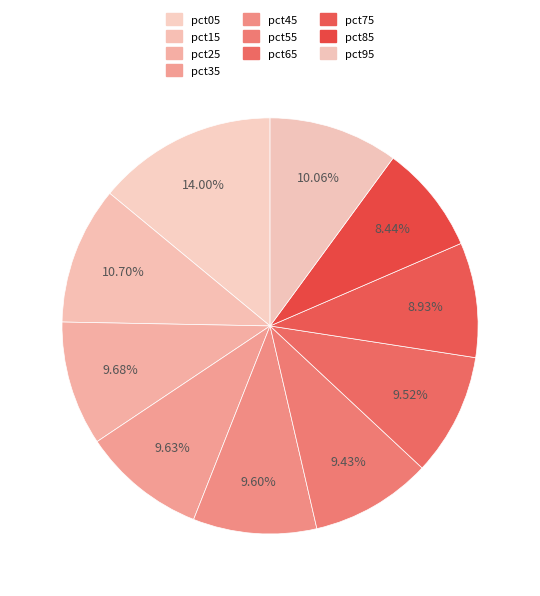

Is it true that pct15 is 21% of the pie?

False